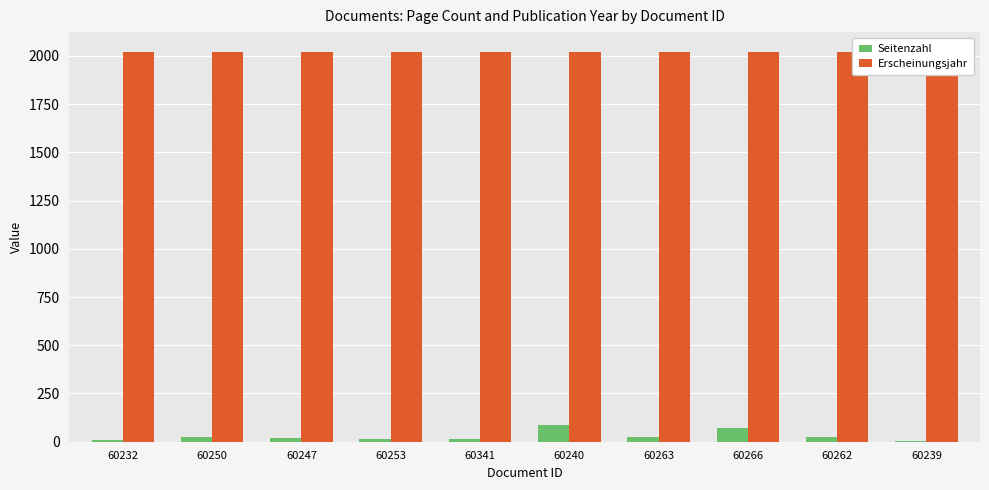

What position from the right is 60247?

8